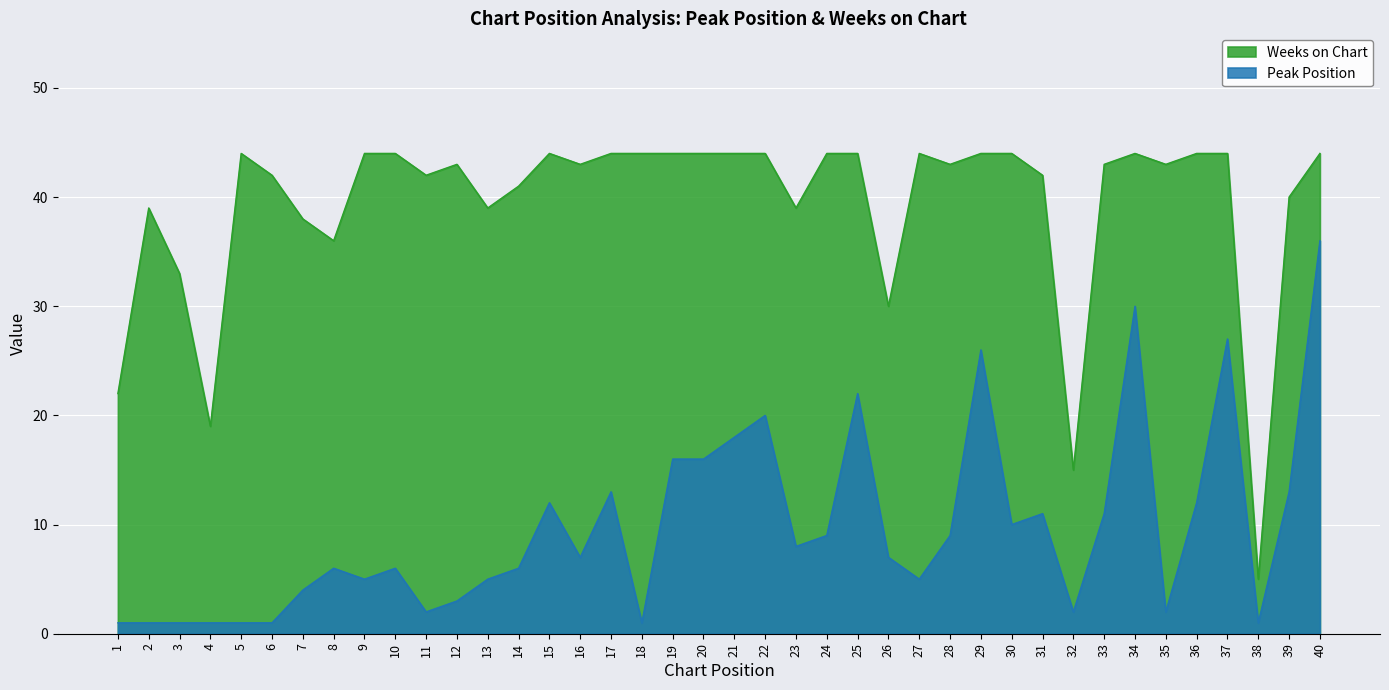

True or false: Peak Position has more than 2 interior local peaks.

True